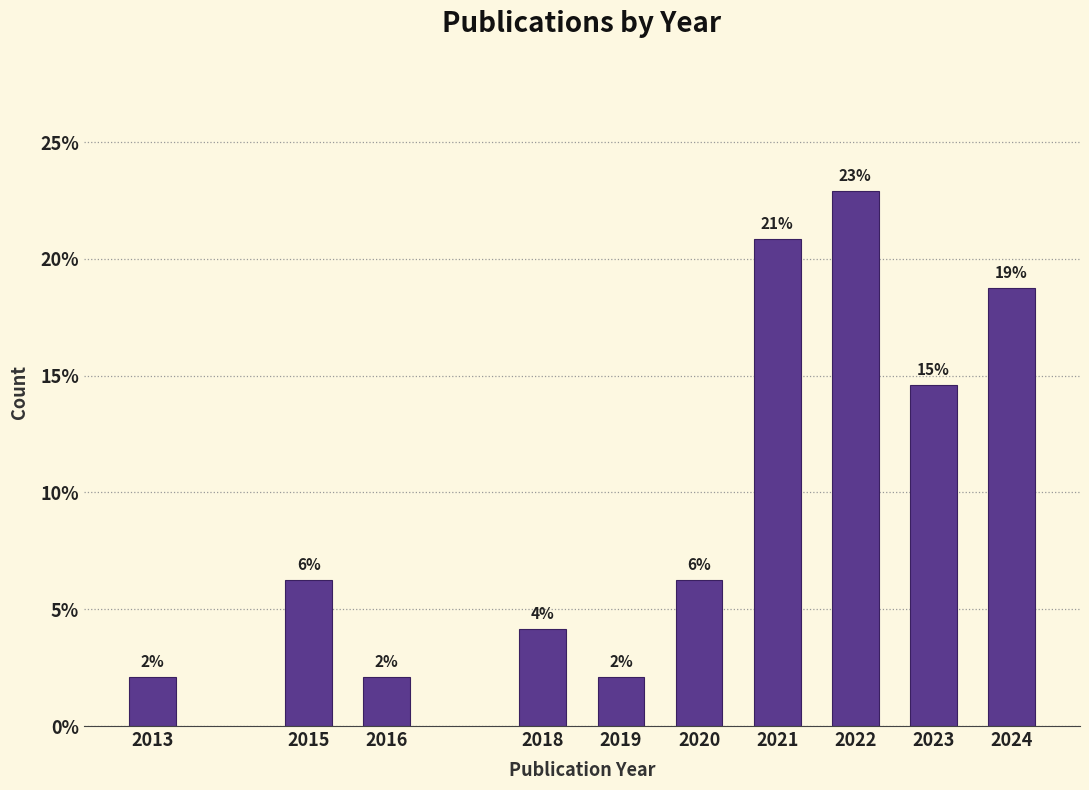

Does the chart contain any negative values?

No